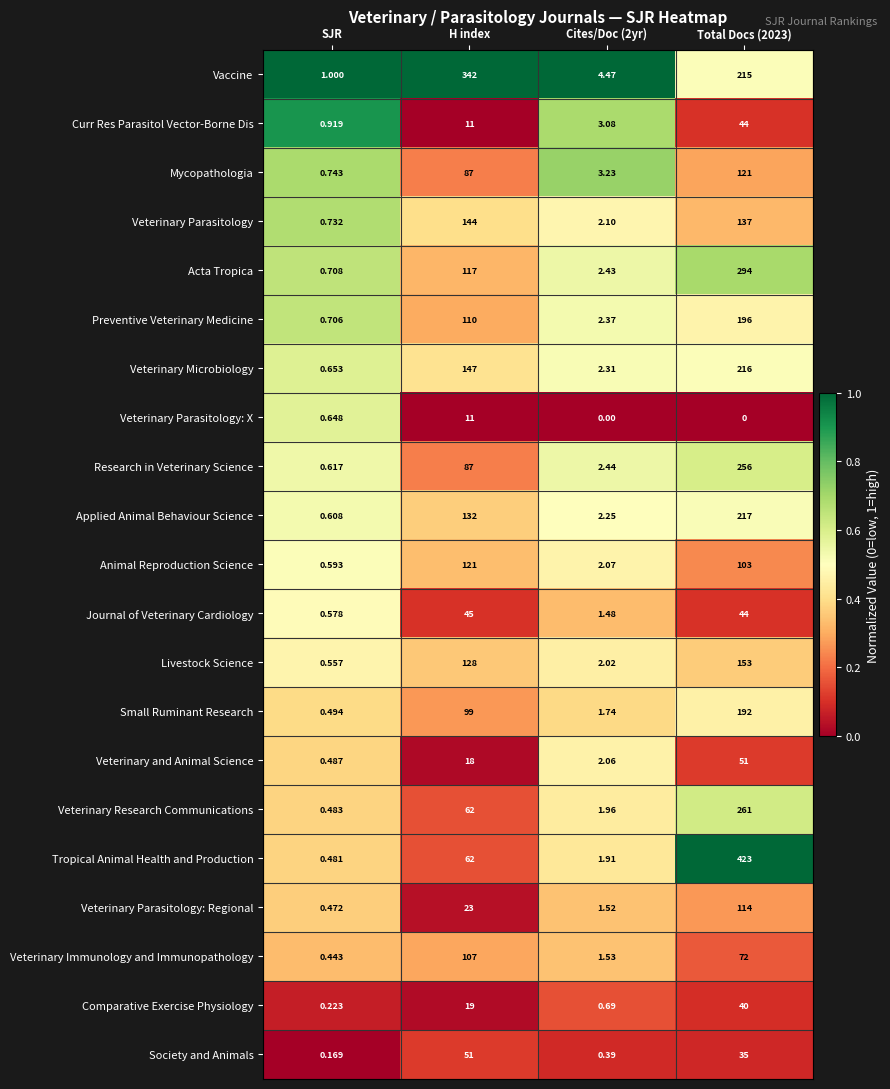

At which label does Animal Reproduction Science first exceed 103?

H index